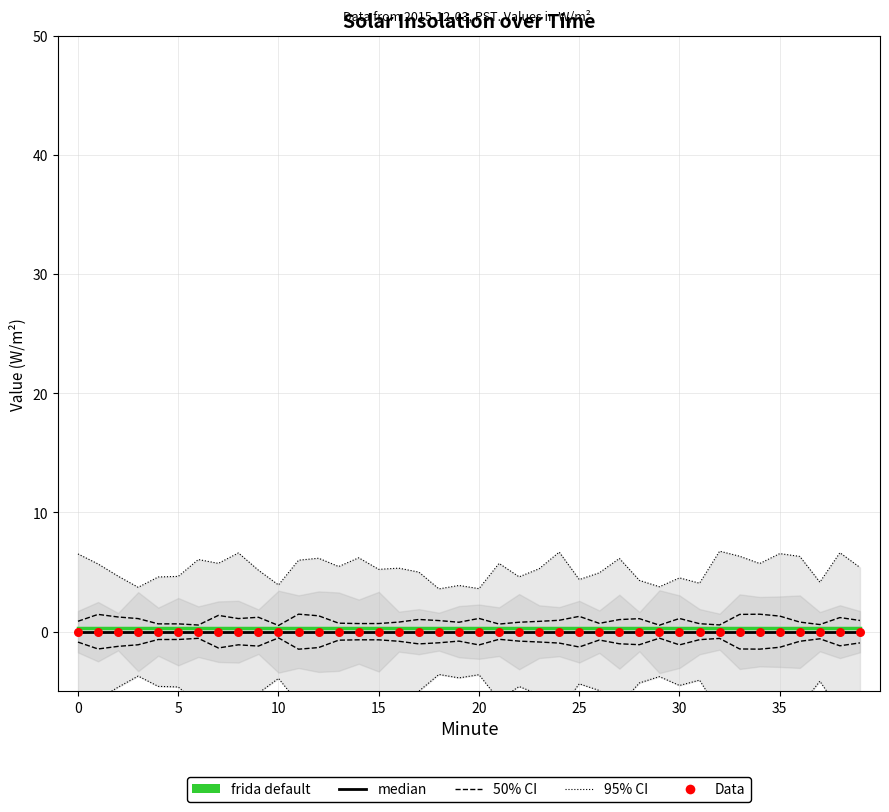

At which category is the sum across all series the highest?

35